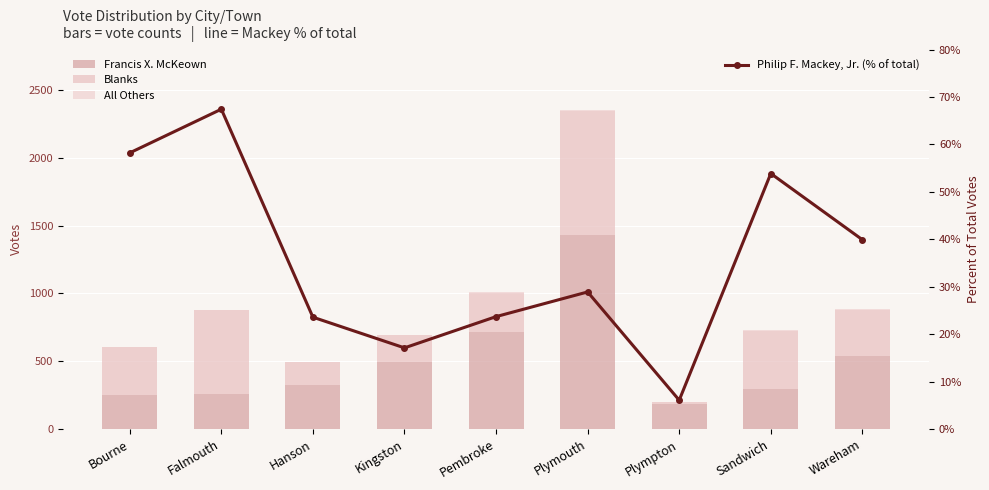

What is the greatest value displayed?

1432.0